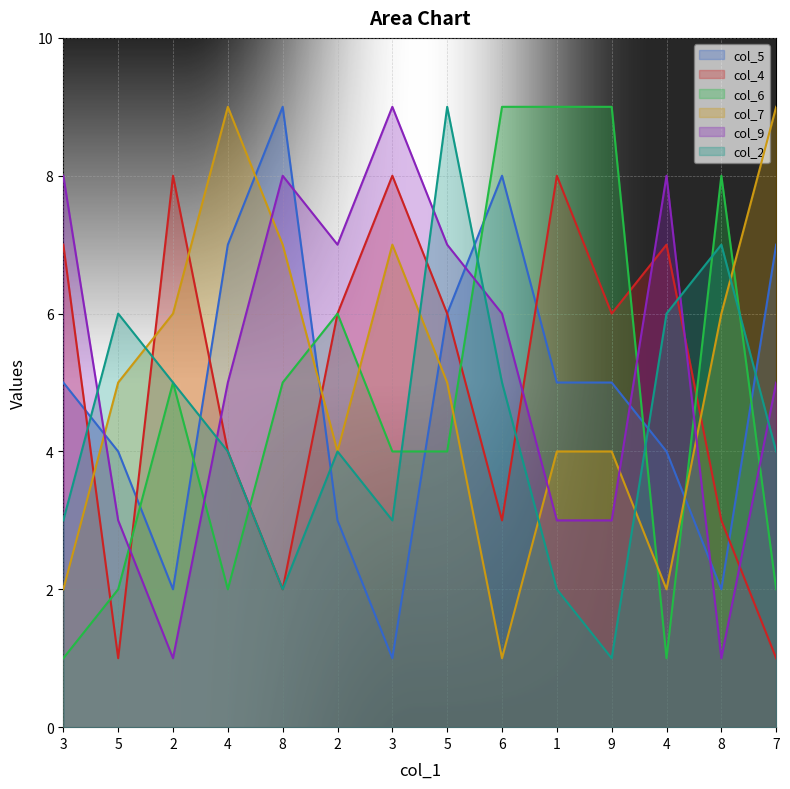

What are all the series names shown in the legend?

col_5, col_4, col_6, col_7, col_9, col_2